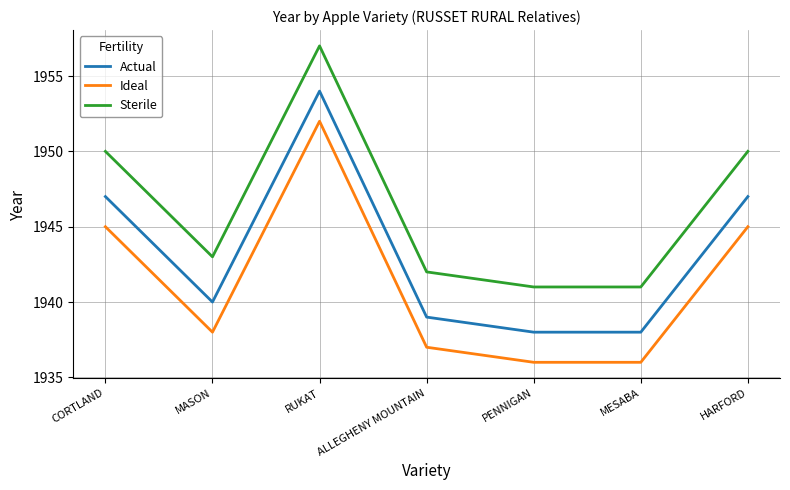

True or false: Ideal and Sterile cross at least once.

False